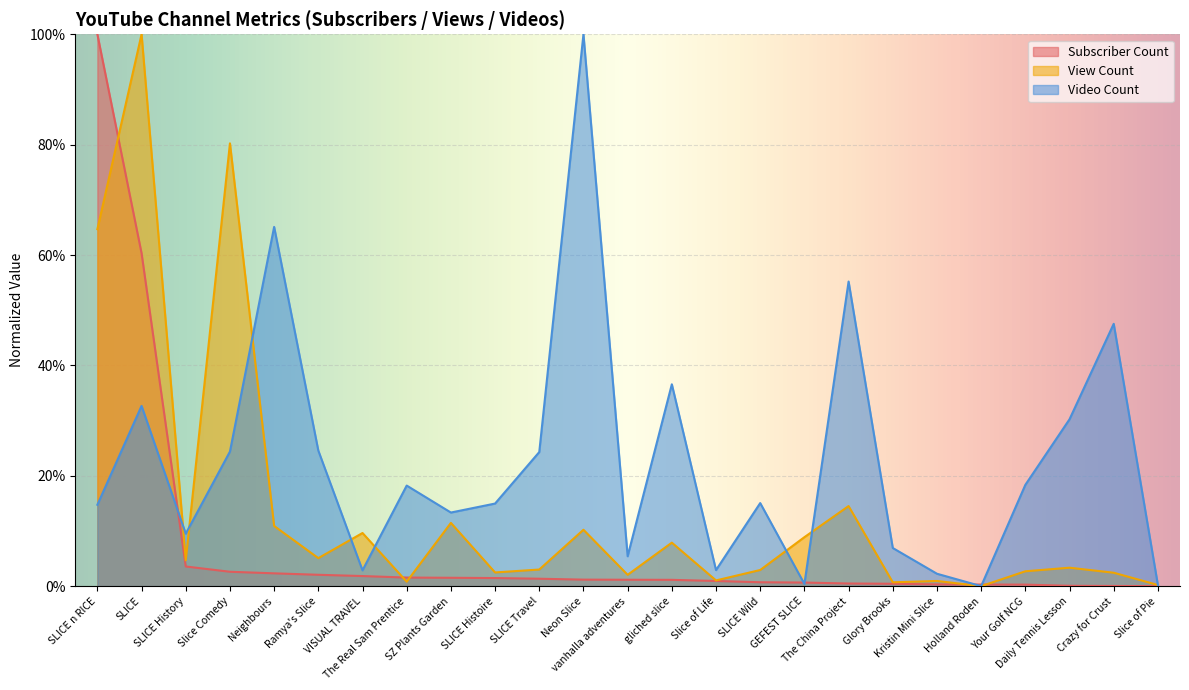

What is the average value of the Subscriber Count series?

0.1